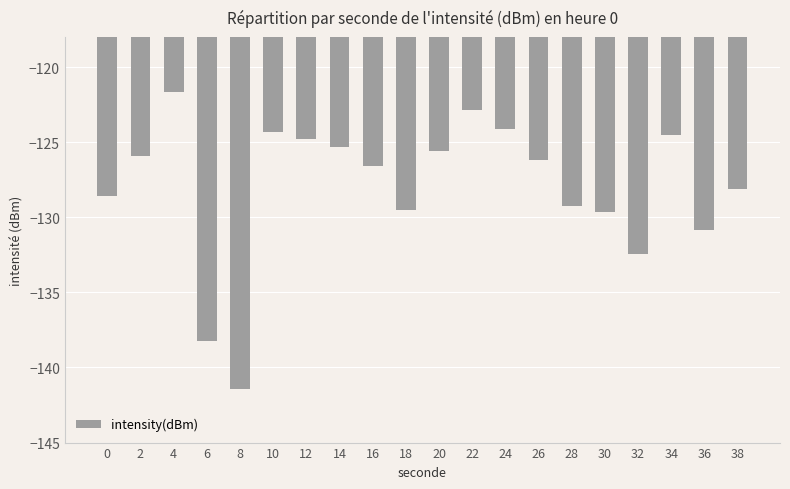

How many bars are there in total?

20